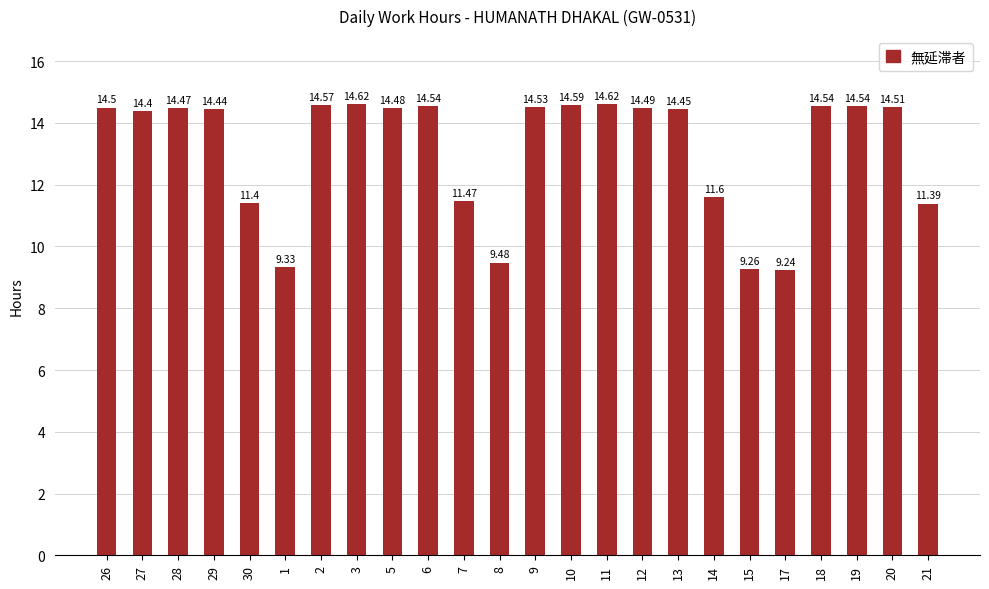

What is the change in value from 28 to 6?

+0.1